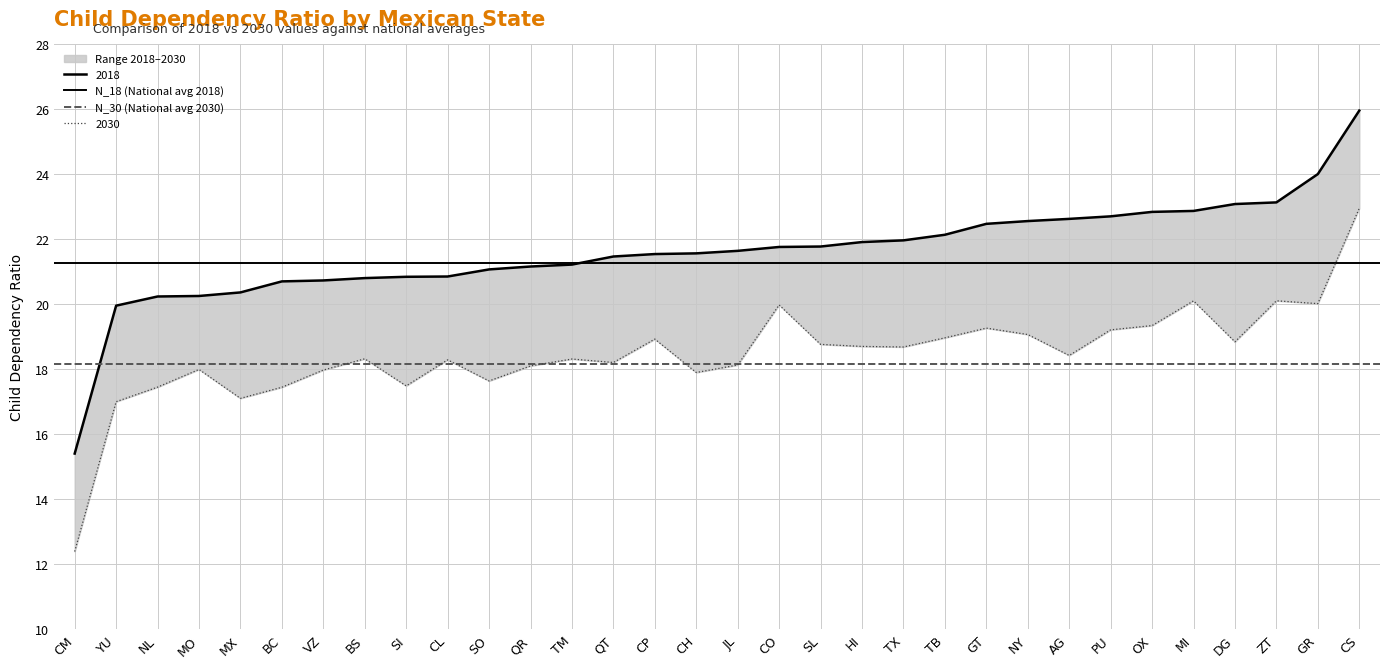

What position from the right is CM?

2